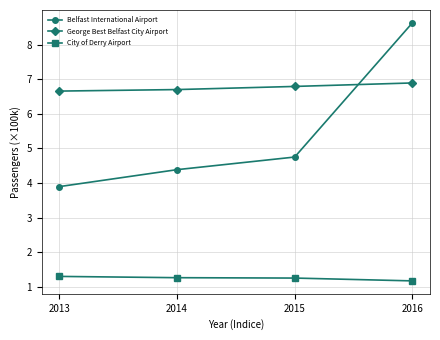

How many data points in Belfast International Airport are less than 4?

1